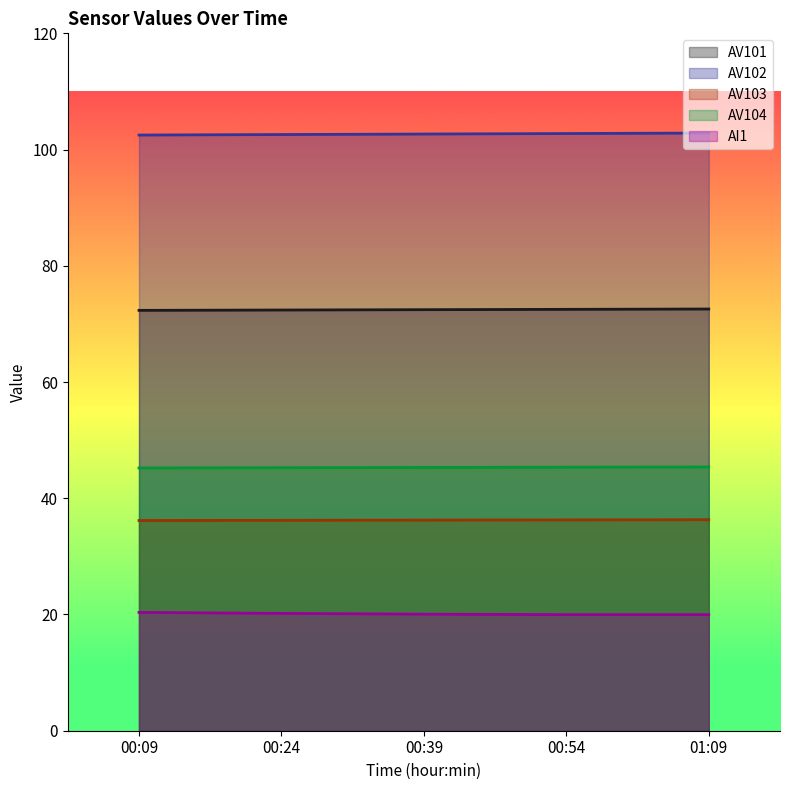

The value of AI1 at 00:39 is 27.1. True or false?

False